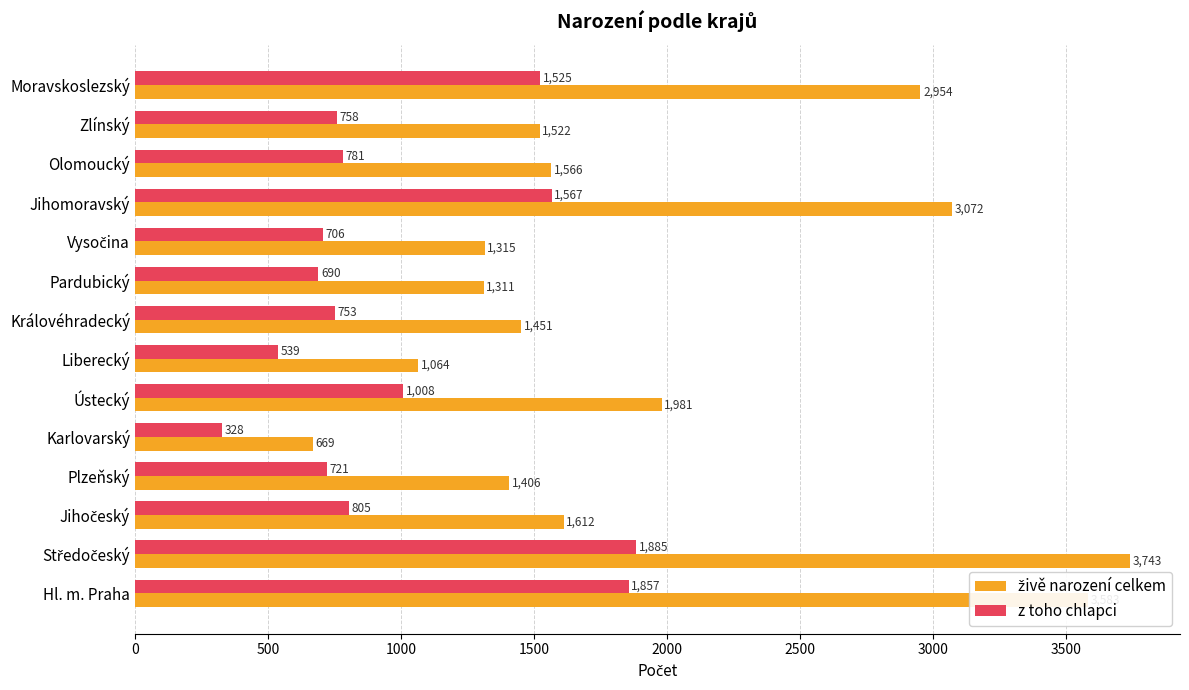

What is the total value across all series at Moravskoslezský?

4479